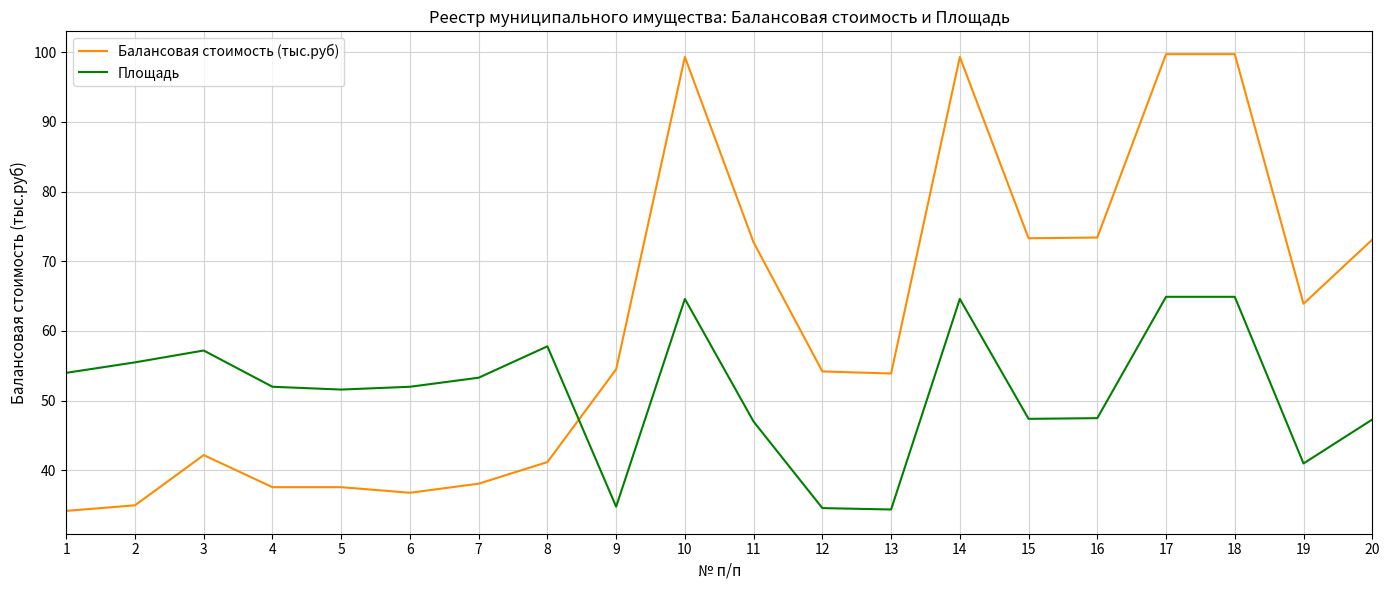

What is the difference between the maximum and minimum values in the Площадь series?

30.5